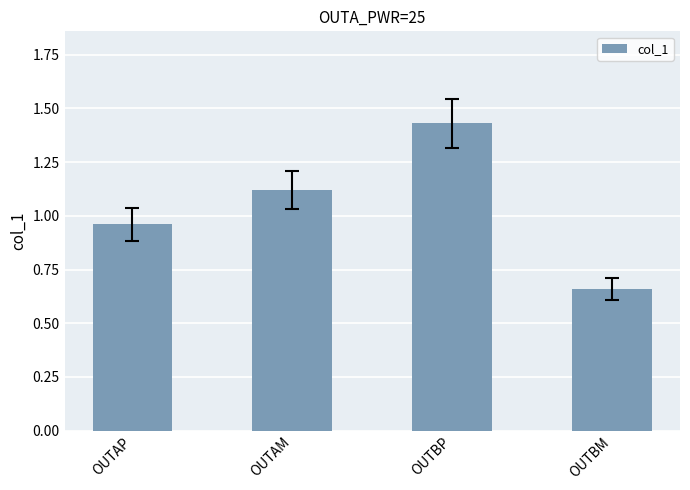

At which category does the chart reach its minimum across all series?

OUTBM